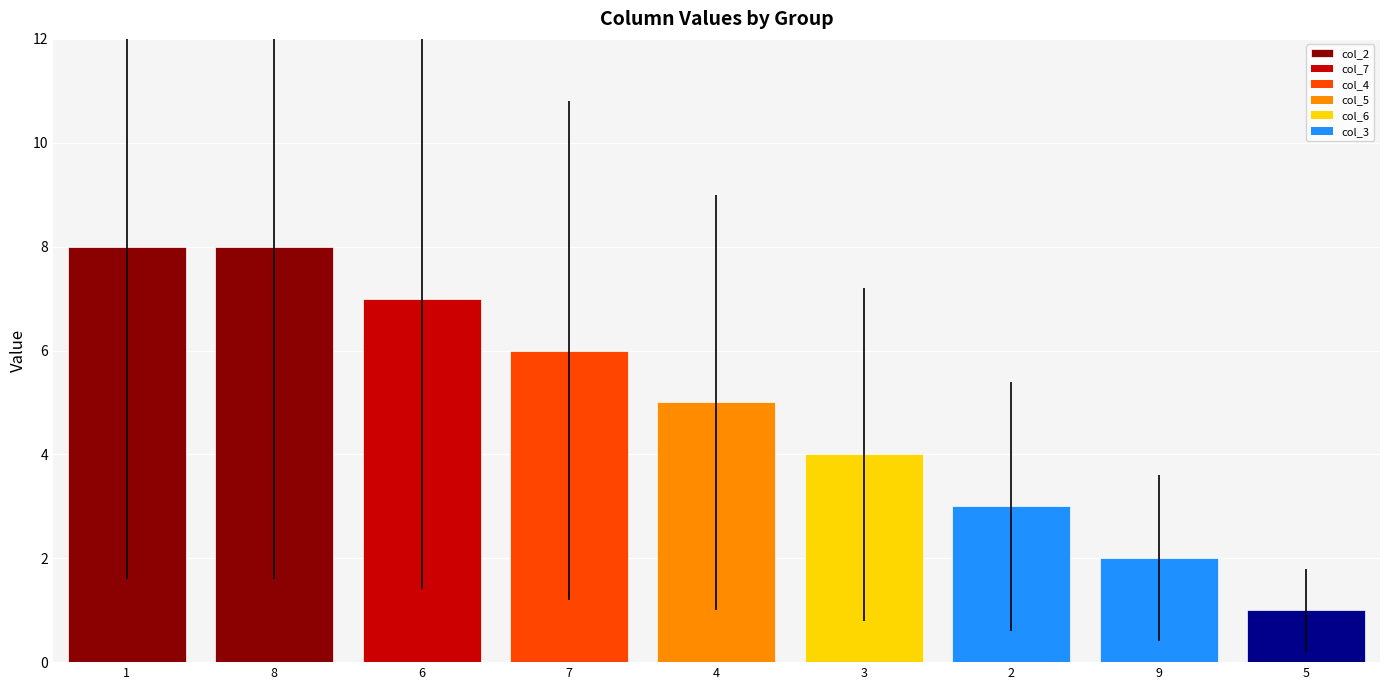

How many bars are there in total?

9